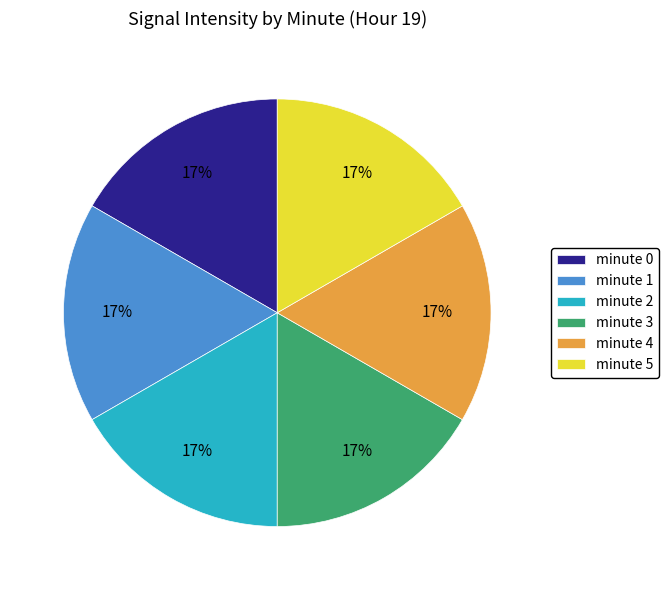

What is the ratio of the value at minute 5 to the value at minute 1?

1.0